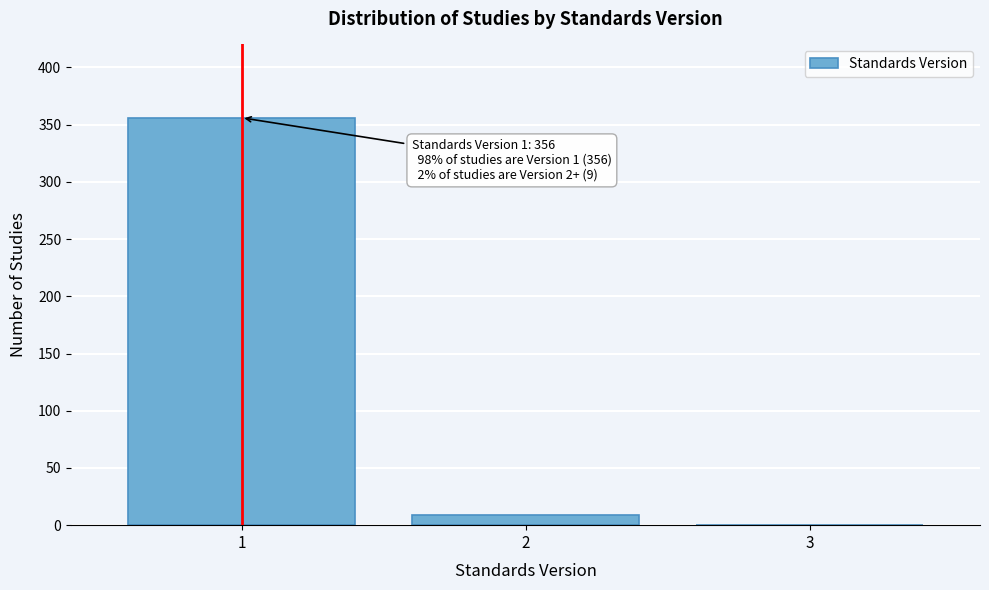

Reading left to right, transcribe all the data shown in this chart.

1=356	2=9	3=0